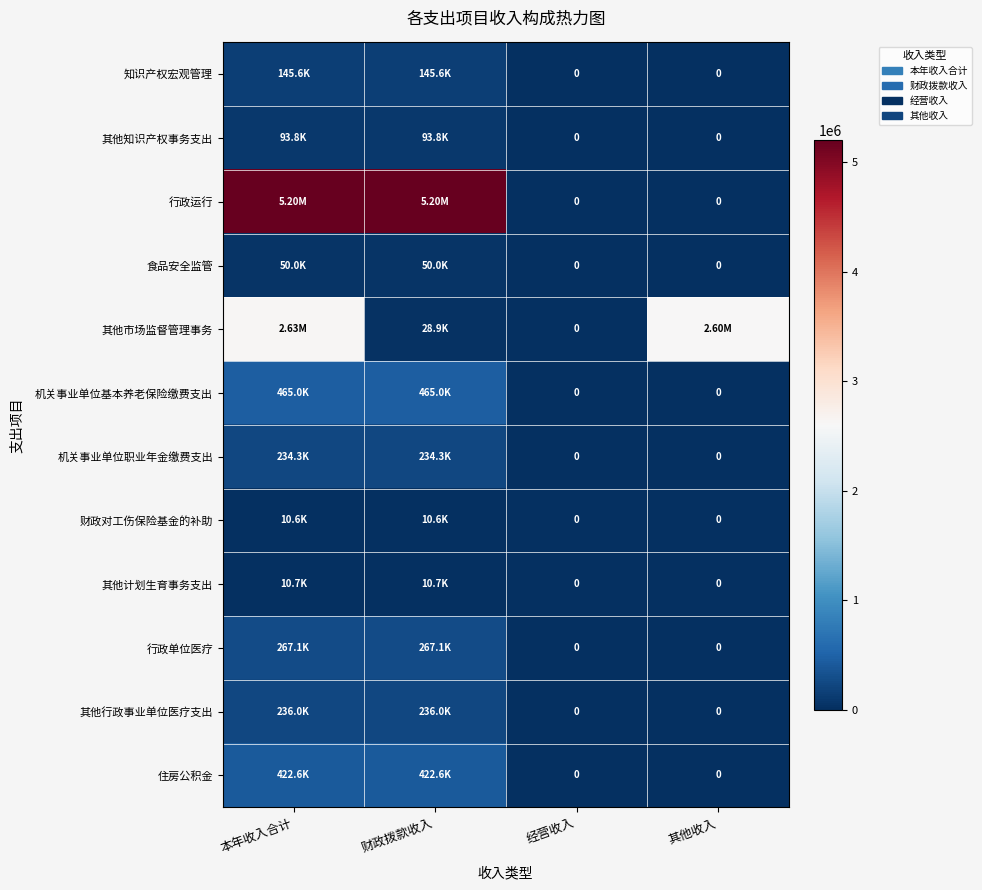

The value of 其他市场监督管理事务 at 其他收入 is 2603090.9. True or false?

True